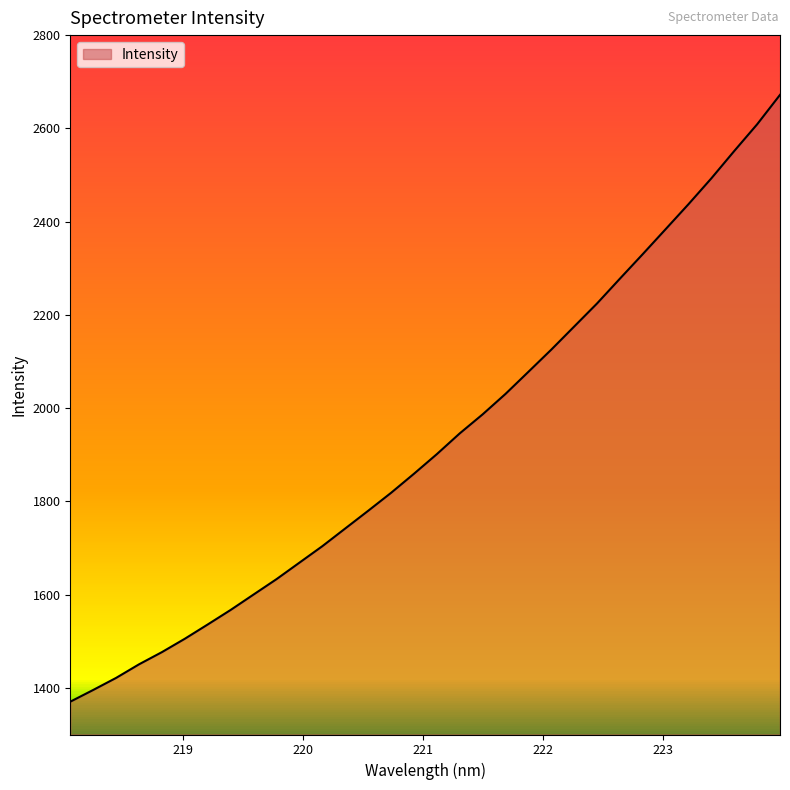

What is the minimum value shown in the chart?

1370.4